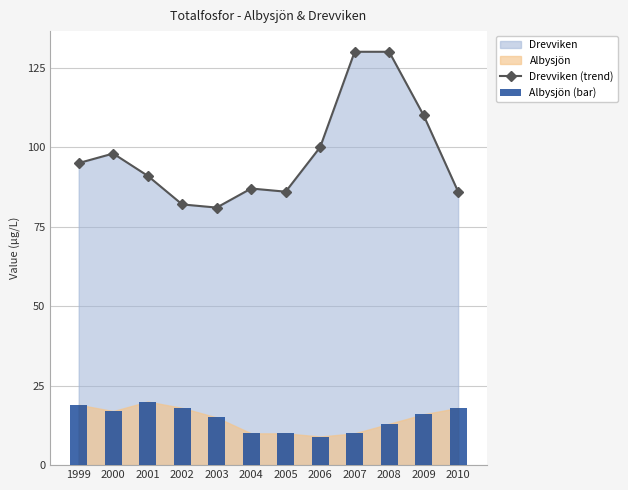

The value of Drevviken (trend) at 2008 is 175. True or false?

False